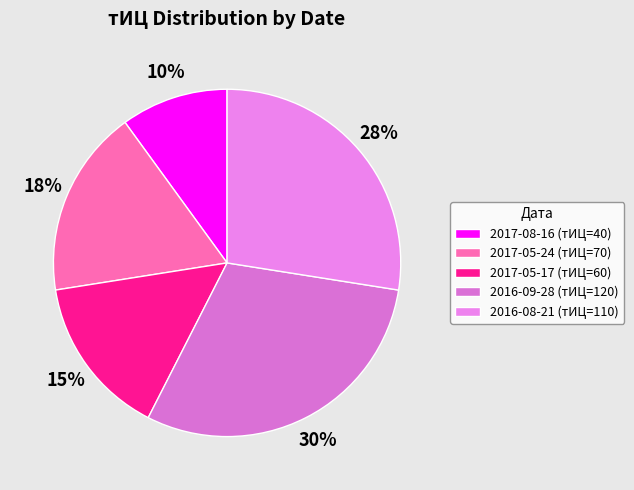

Rank the categories by value from lowest to highest.

2017-08-16 (тИЦ=40), 2017-05-17 (тИЦ=60), 2017-05-24 (тИЦ=70), 2016-08-21 (тИЦ=110), 2016-09-28 (тИЦ=120)